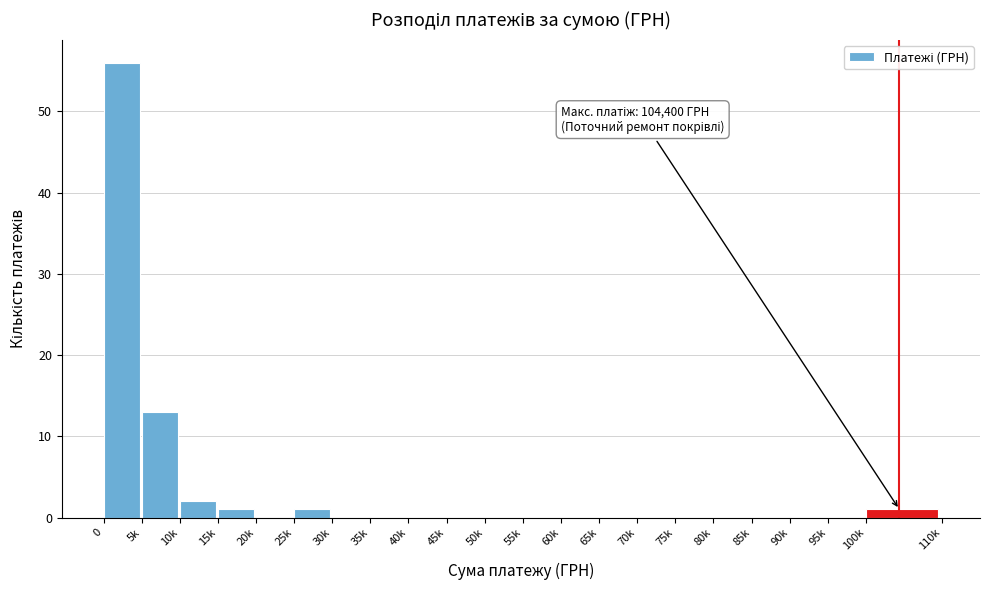

What is the greatest value displayed?

56